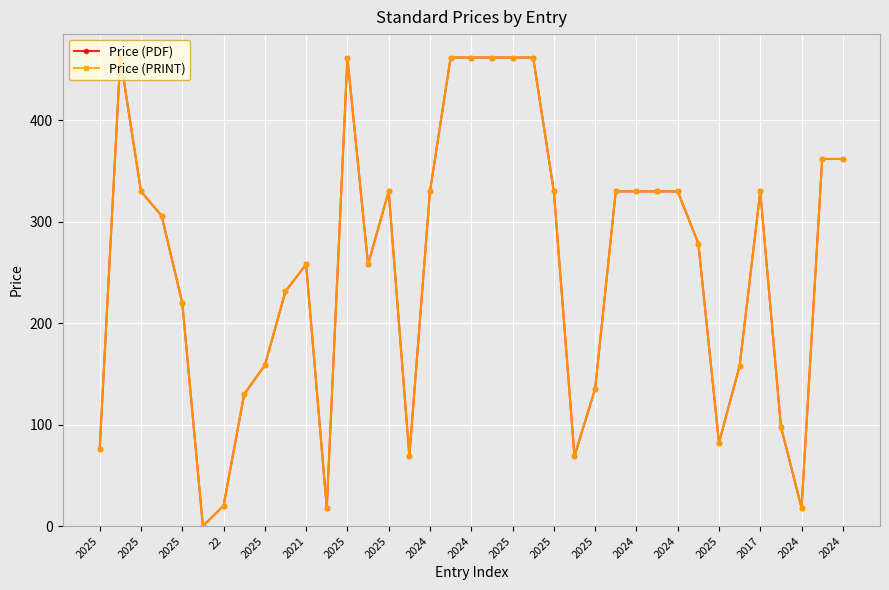

True or false: Price (PRINT) has more than 2 points higher than both neighbors.

True